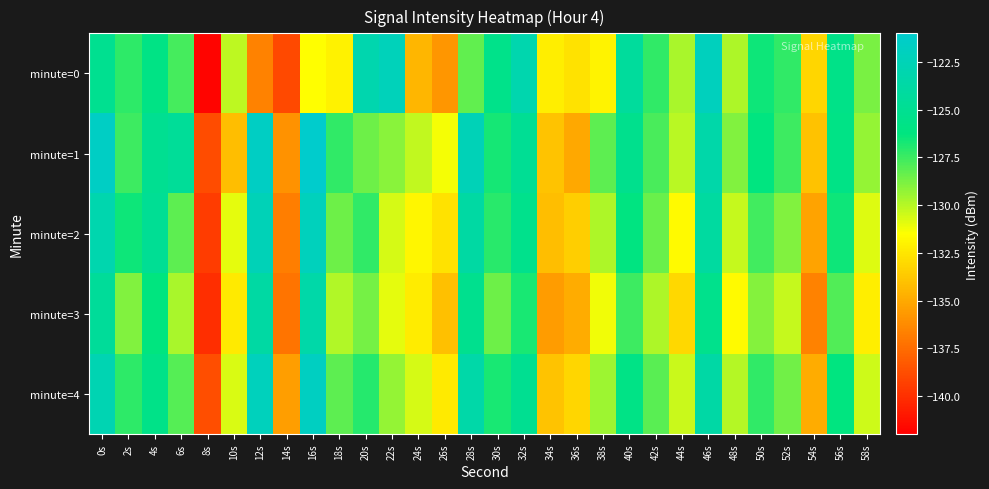

Reading left to right, what are all the values shown in this chart?

minute=0: 0s=-125.2	2s=-127.2	4s=-125.9	6s=-127.7	8s=-141.8	10s=-130.1	12s=-136.6	14s=-138.9	16s=-131.5	18s=-132.0	20s=-123.1	22s=-122.3	24s=-134.5	26s=-135.8	28s=-128.2	30s=-125.6	32s=-123.1	34s=-132.2	36s=-132.7	38s=-131.9	40s=-124.4	42s=-127.3	44s=-129.7	46s=-122.0	48s=-129.8	50s=-126.5	52s=-127.3	54s=-133.2	56s=-125.6	58s=-128.8
minute=1: 0s=-121.5	2s=-127.5	4s=-125.1	6s=-124.6	8s=-138.9	10s=-134.2	12s=-121.6	14s=-136.0	16s=-121.1	18s=-127.2	20s=-128.5	22s=-129.1	24s=-130.2	26s=-131.3	28s=-122.4	30s=-126.7	32s=-124.8	34s=-133.9	36s=-135.1	38s=-128.2	40s=-125.3	42s=-127.8	44s=-130.1	46s=-123.4	48s=-128.9	50s=-126.2	52s=-127.5	54s=-134.0	56s=-125.8	58s=-129.3
minute=2: 0s=-123.1	2s=-126.5	4s=-124.8	6s=-128.2	8s=-139.5	10s=-131.0	12s=-122.4	14s=-136.8	16s=-122.1	18s=-128.5	20s=-127.3	22s=-130.6	24s=-131.9	26s=-132.7	28s=-123.8	30s=-127.1	32s=-125.4	34s=-134.2	36s=-133.5	38s=-129.8	40s=-126.1	42s=-128.4	44s=-131.7	46s=-124.0	48s=-130.3	50s=-127.6	52s=-128.9	54s=-135.2	56s=-126.5	58s=-130.8
minute=3: 0s=-124.5	2s=-128.9	4s=-126.3	6s=-129.7	8s=-140.1	10s=-132.4	12s=-123.8	14s=-137.2	16s=-123.5	18s=-129.9	20s=-128.7	22s=-131.0	24s=-132.3	26s=-134.1	28s=-125.2	30s=-128.5	32s=-126.8	34s=-135.6	36s=-134.9	38s=-131.2	40s=-127.5	42s=-129.8	44s=-133.1	46s=-125.4	48s=-131.7	50s=-129.0	52s=-130.3	54s=-136.6	56s=-127.9	58s=-132.2
minute=4: 0s=-122.8	2s=-127.2	4s=-125.6	6s=-128.0	8s=-138.8	10s=-130.7	12s=-122.1	14s=-135.5	16s=-121.8	18s=-128.2	20s=-127.0	22s=-129.3	24s=-130.6	26s=-132.4	28s=-123.5	30s=-126.8	32s=-125.1	34s=-133.9	36s=-133.2	38s=-129.5	40s=-125.8	42s=-128.1	44s=-130.4	46s=-123.7	48s=-130.0	50s=-127.3	52s=-128.6	54s=-134.9	56s=-126.2	58s=-130.5